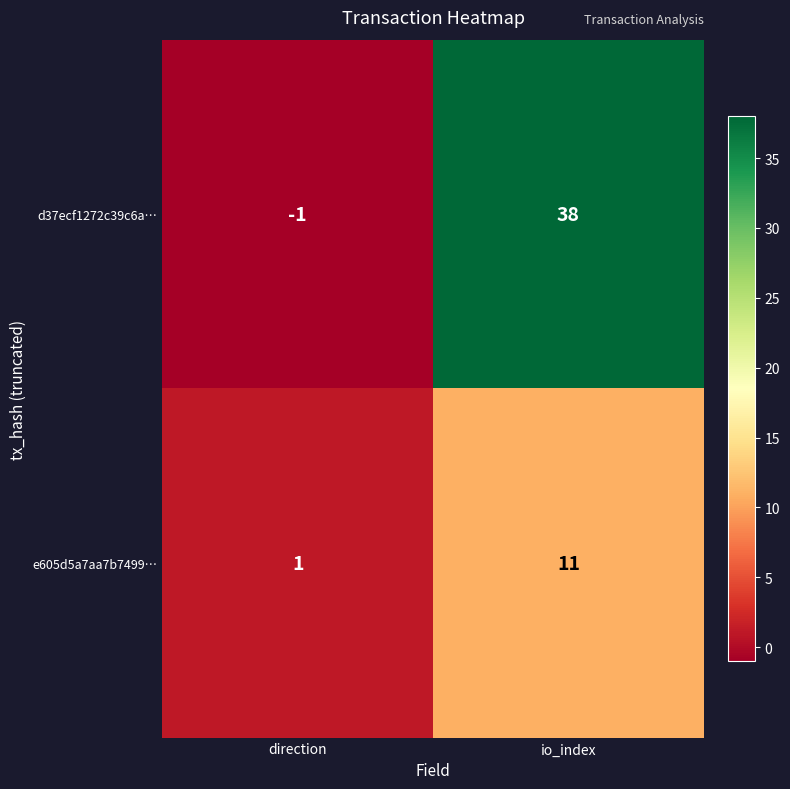

At how many categories does at least one series exceed 20?

1